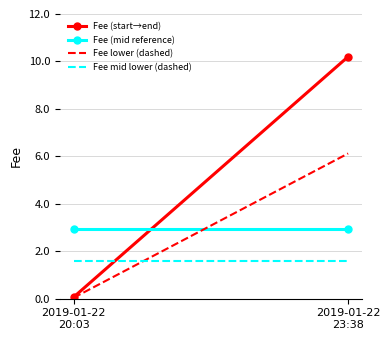

At which label does Fee (start→end) first exceed 10?

2019-01-22
23:38